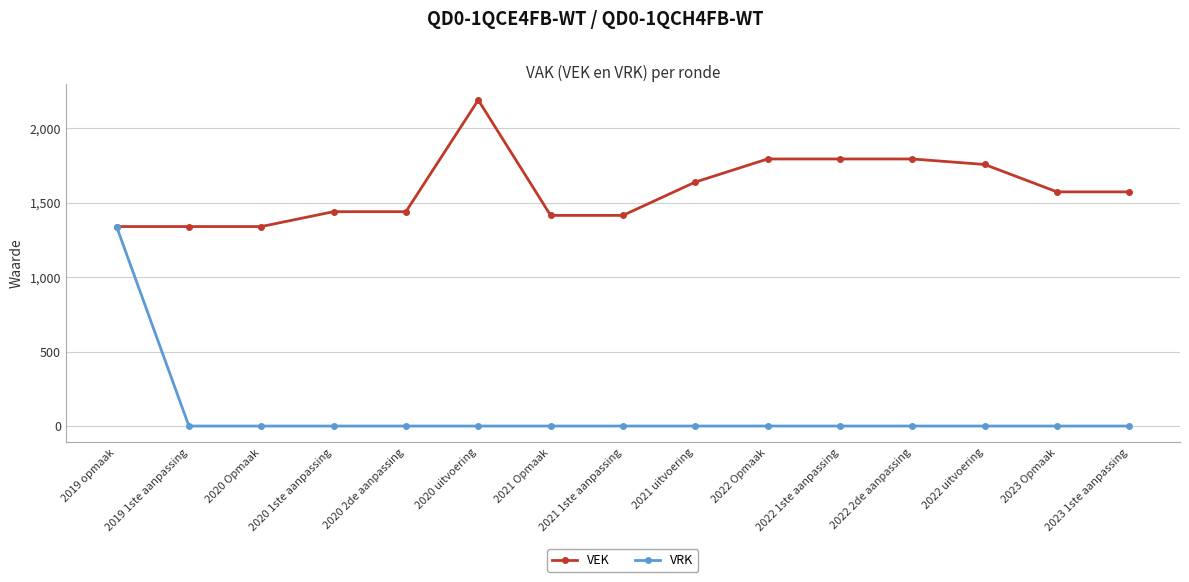

Reading left to right, extract all data points from this chart.

VEK: 1340	1340	1340	1440	1440	2190	1415	1415	1639	1794	1794	1794	1757	1573	1573
VRK: 1340	0	0	0	0	0	0	0	0	0	0	0	0	0	0